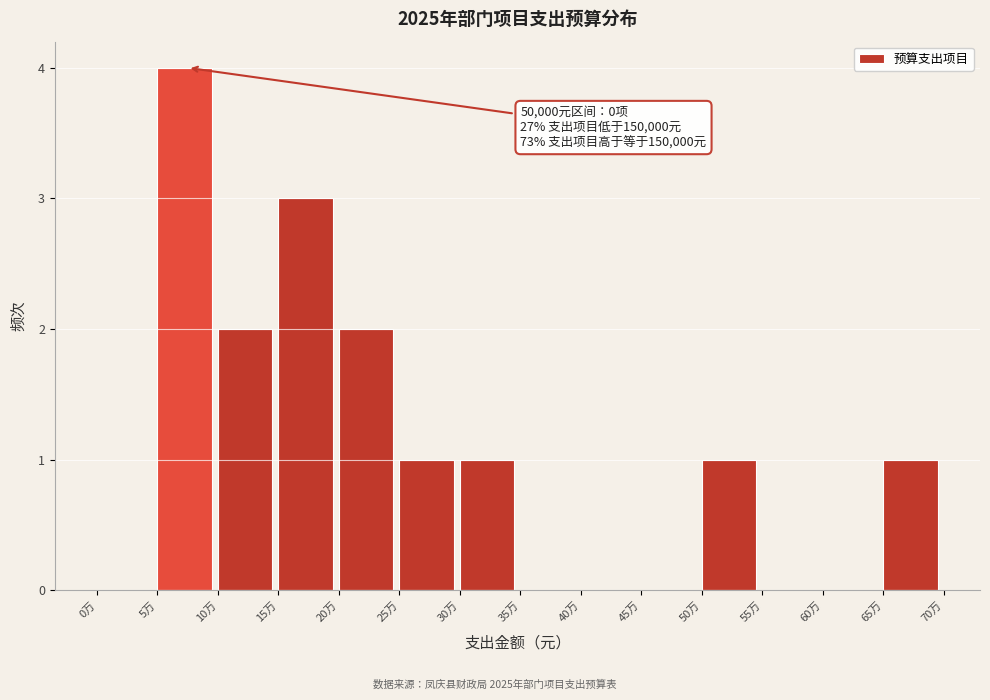

Reading left to right, list all the values displayed in this chart.

0万=0	5万=4	10万=2	15万=3	20万=2	25万=1	30万=1	35万=0	40万=0	45万=0	50万=1	55万=0	60万=0	65万=1